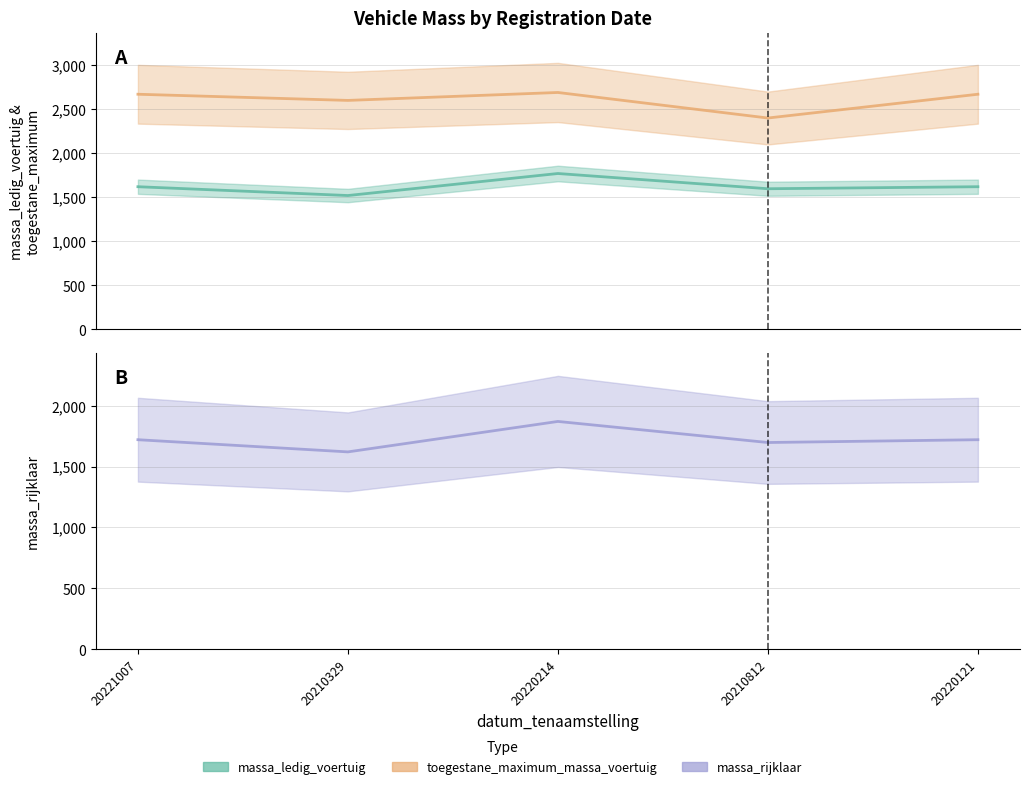

What value does the toegestane_maximum_massa_voertuig series have at 20220214?

2690